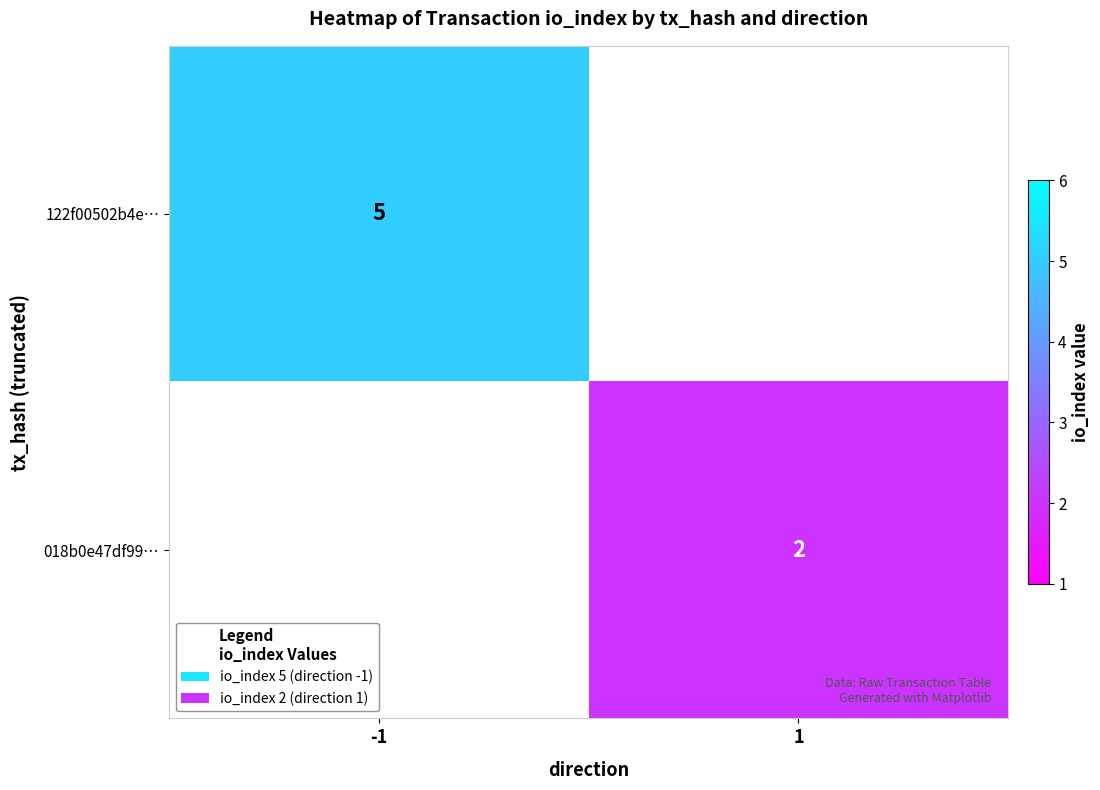

The 122f00502b4e… series shows 5 at -1. True or false?

True